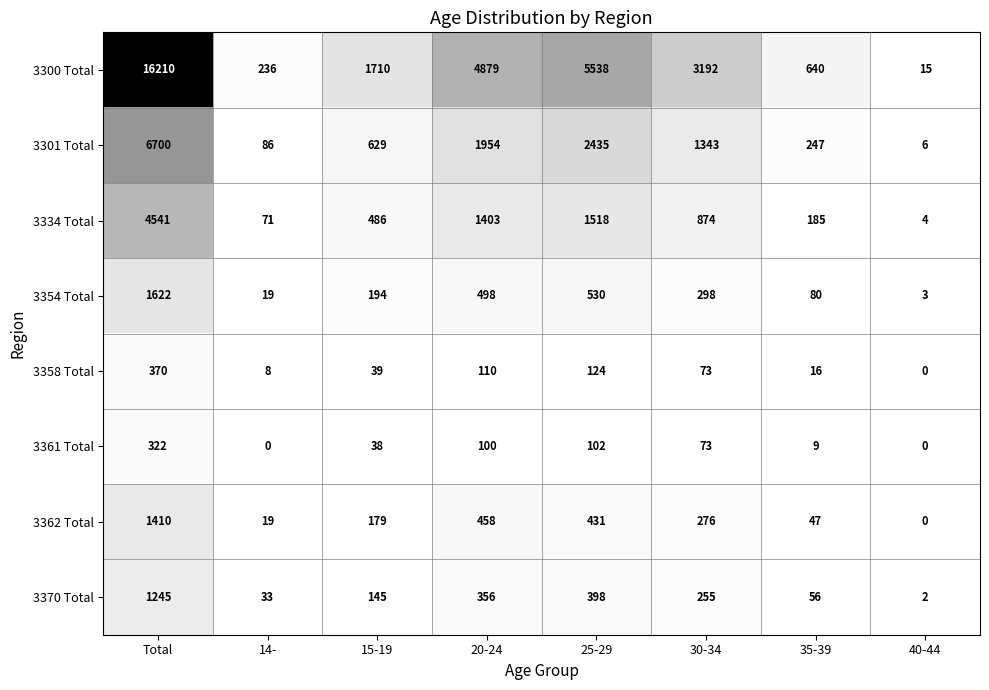

Is the value of 3362 Total at 35-39 greater than the value of 3370 Total at 35-39?

No